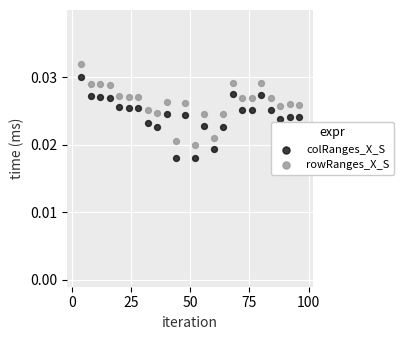

Which series contains the lowest Y value?

colRanges_X_S